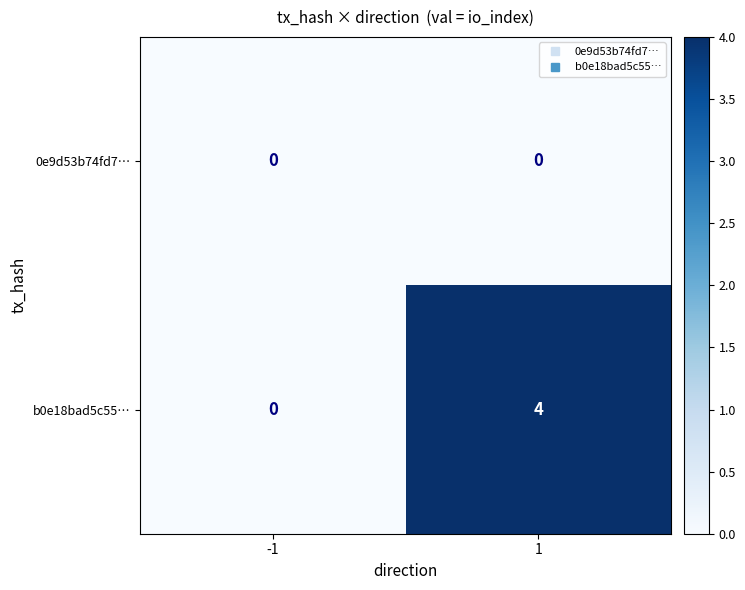

Which series has the widest spread of values?

b0e18bad5c55…